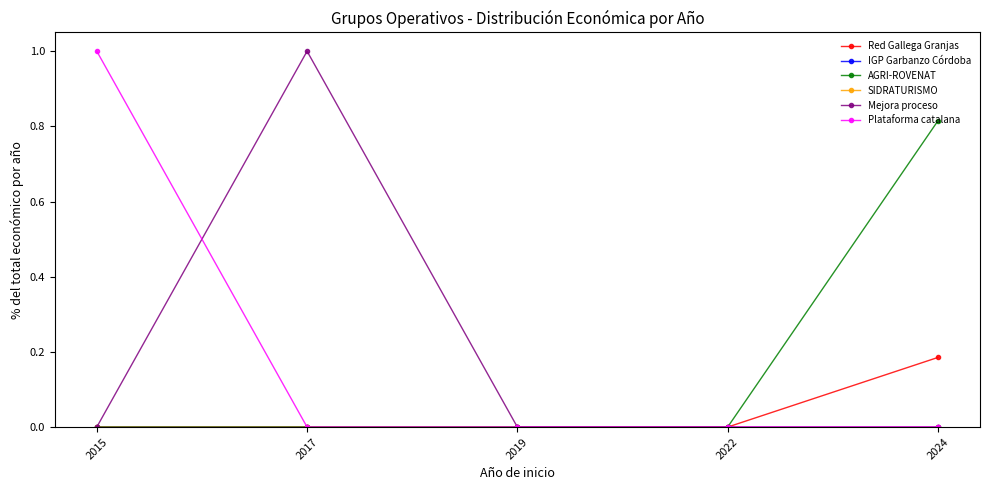

Is this an area chart (filled region under the line)?

No